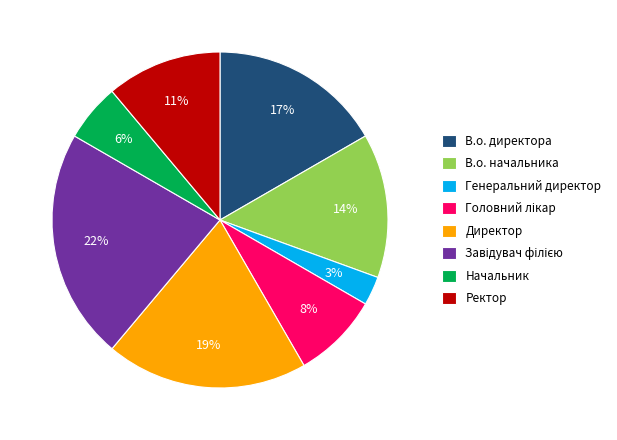

Which slice is the smallest?

Генеральний директор